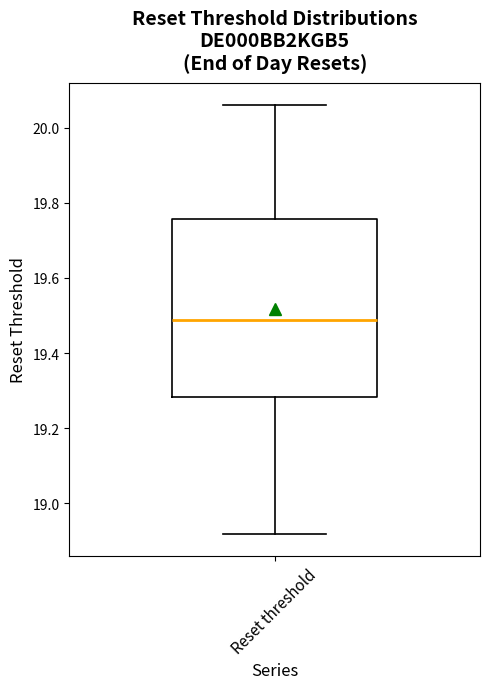

Transcribe this box plot: give where the median line is, the range the box spans, and where the two whiskers end, as read against the y-axis. The values are not printed on the chart, so give them approximately, as read against the axis.

median 19.48, box 19.28 to 19.76, whiskers 18.92 to 20.06